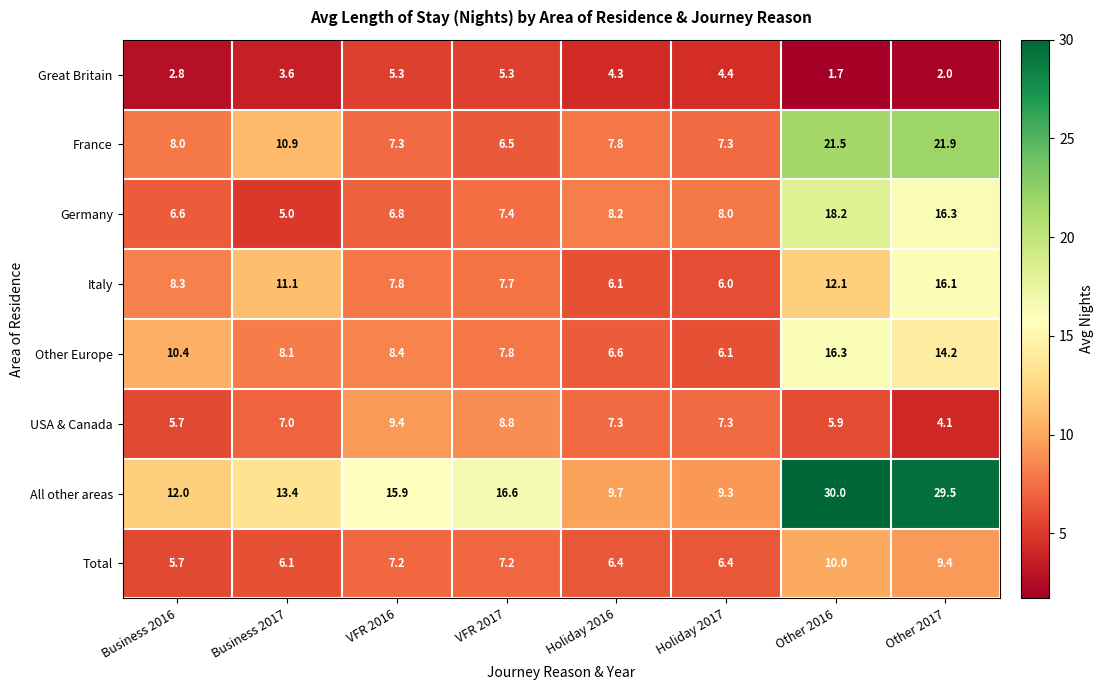

Which category has the highest value in the All other areas series?

Other 2016